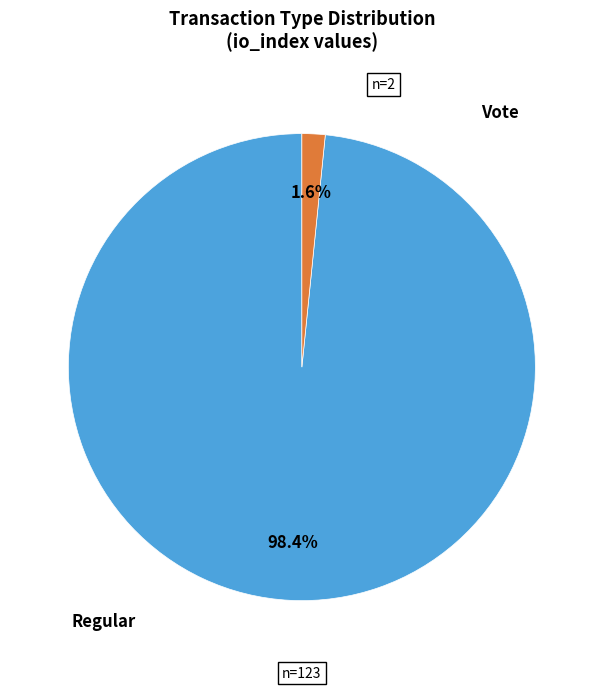

Does any single category account for the majority?

Yes